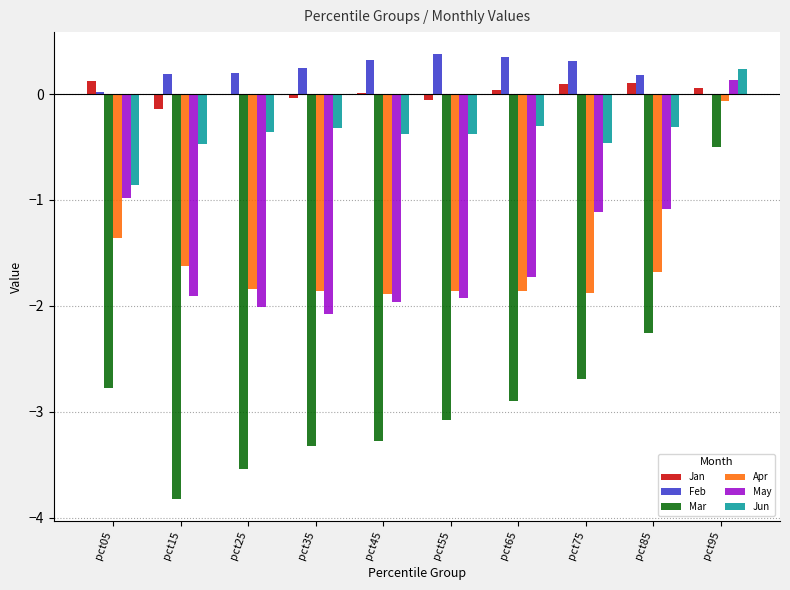

At which label does Jun reach its peak?

pct95